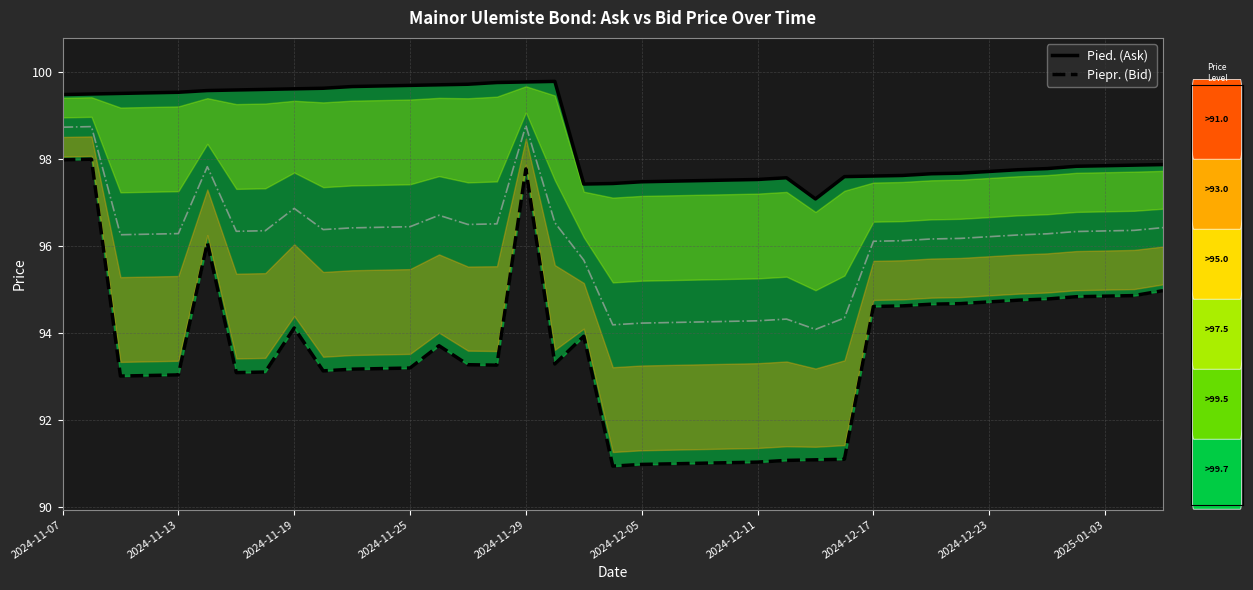

True or false: Pied. (Ask) has a value of 97.5 at 22.

True